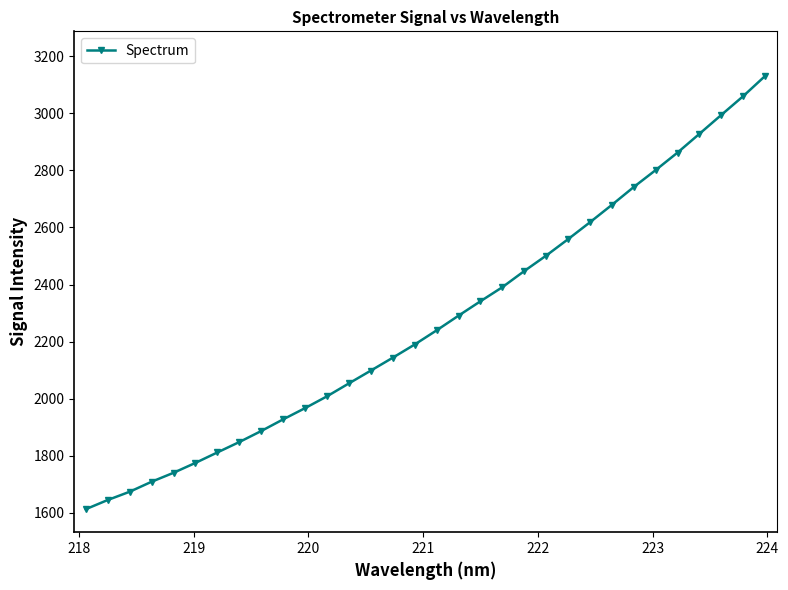

What is the difference between the maximum and minimum values?

1518.2